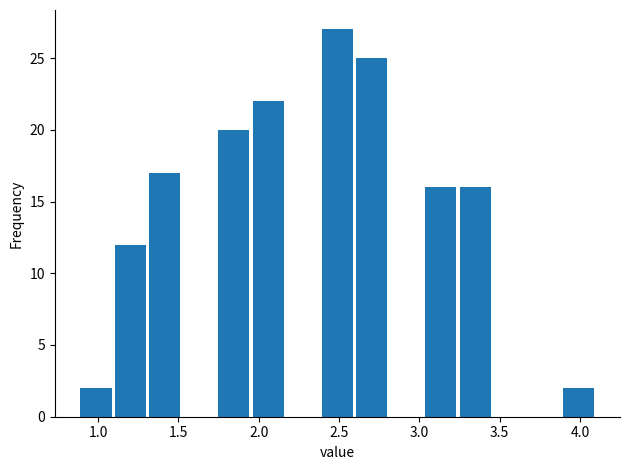

What is the height of the bar covering 1.95 to 2.15 on the x-axis? Neither the bar edges nor the heights are printed on the chart, so give them approximately, as read against the axes.

22